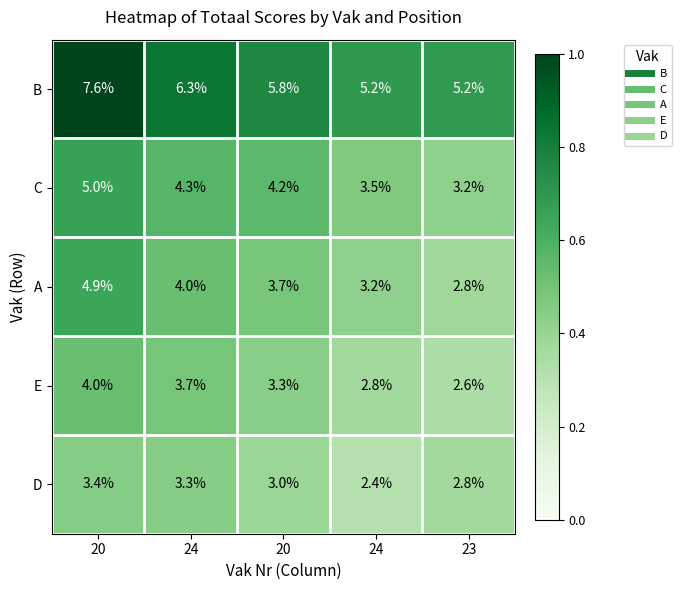

Reading left to right, extract all data points from this chart.

B: 20=7.6	24=6.3	20=5.8	24=5.2	23=5.2
C: 20=5.0	24=4.3	20=4.2	24=3.5	23=3.2
A: 20=4.9	24=4.0	20=3.7	24=3.2	23=2.8
E: 20=4.0	24=3.7	20=3.3	24=2.8	23=2.6
D: 20=3.4	24=3.3	20=3.0	24=2.4	23=2.8